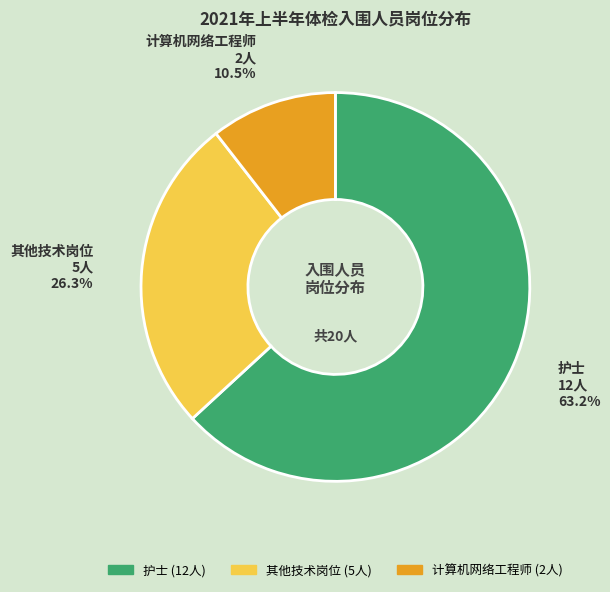

Is there any slice that represents more than half of the pie?

Yes